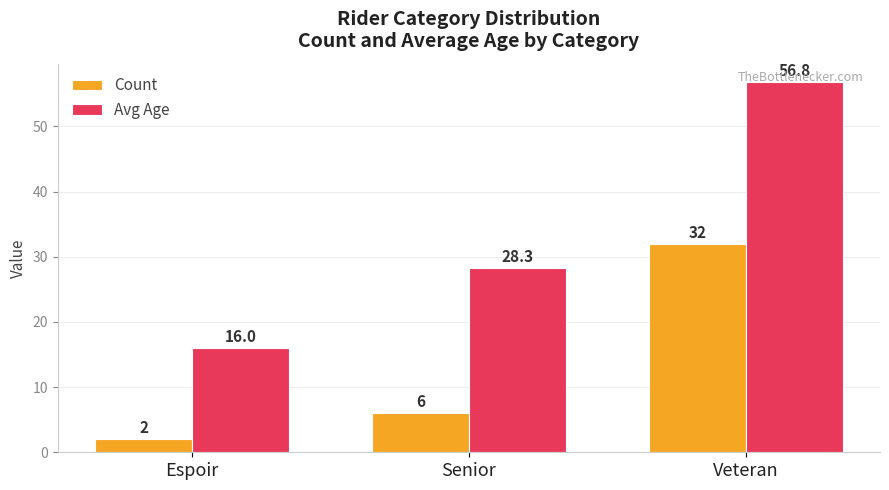

What are all the series names shown in the legend?

Count, Avg Age